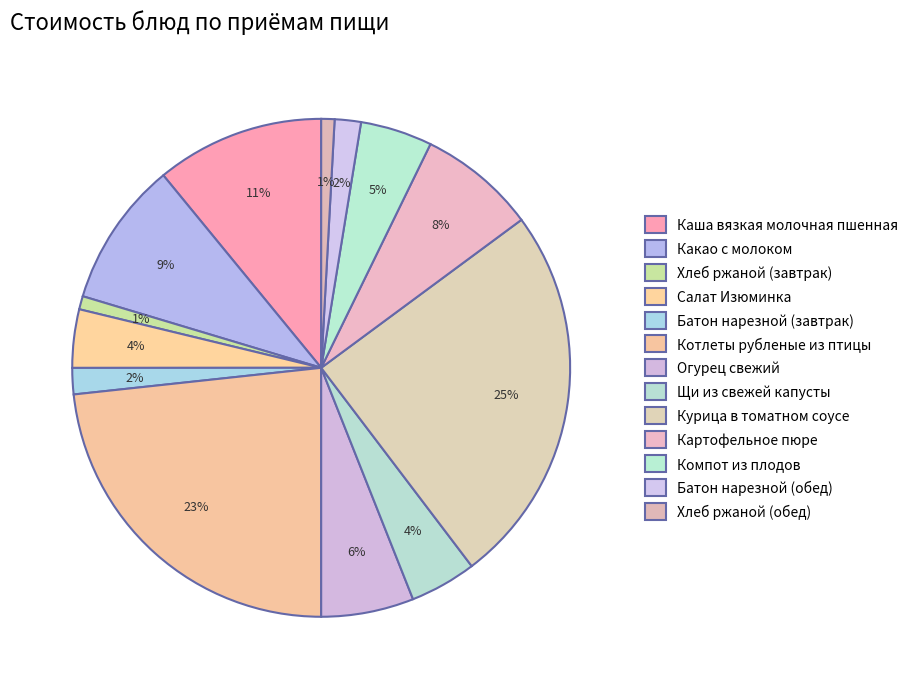

Is there any slice that represents more than half of the pie?

No